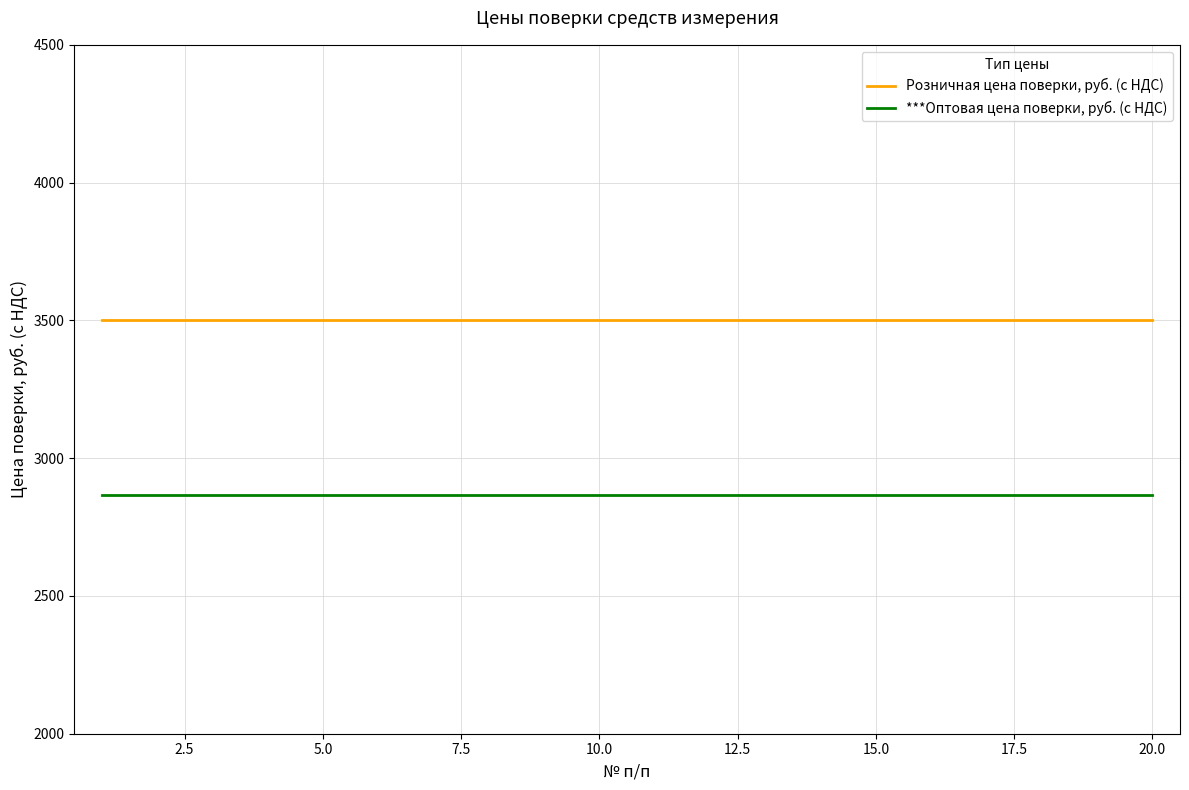

Which series has the largest total across all categories?

Розничная цена поверки, руб. (с НДС)